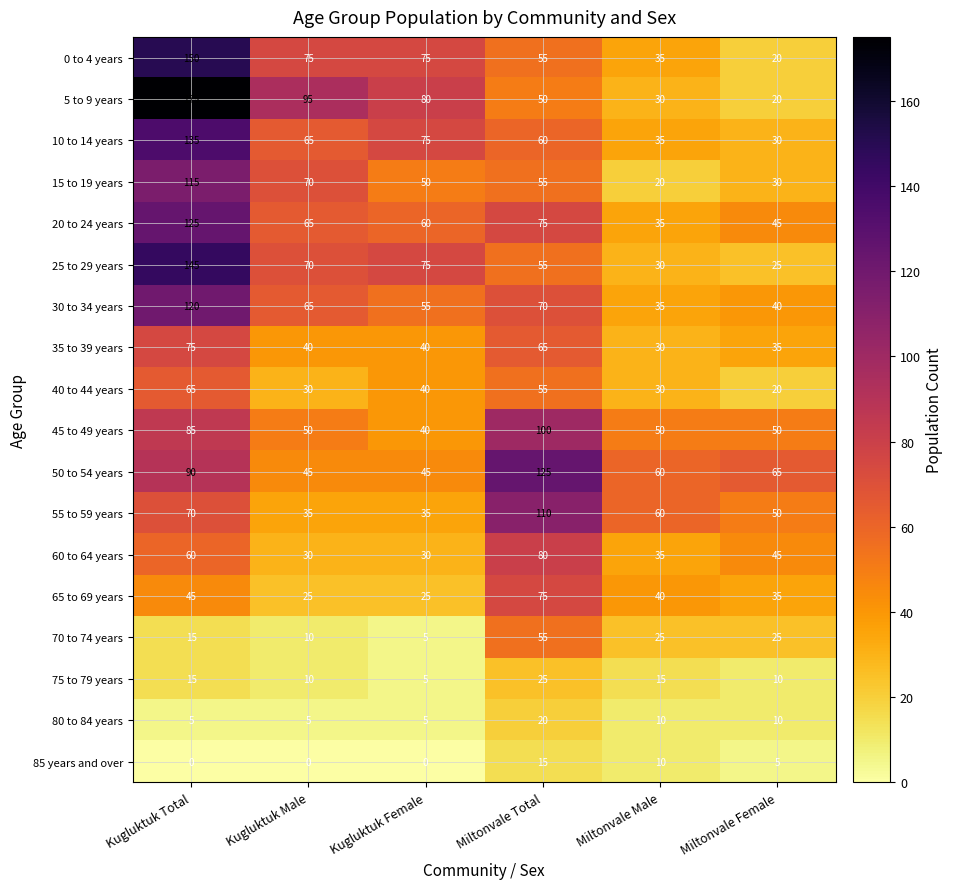

Which category has the highest value across all series?

Kugluktuk Total